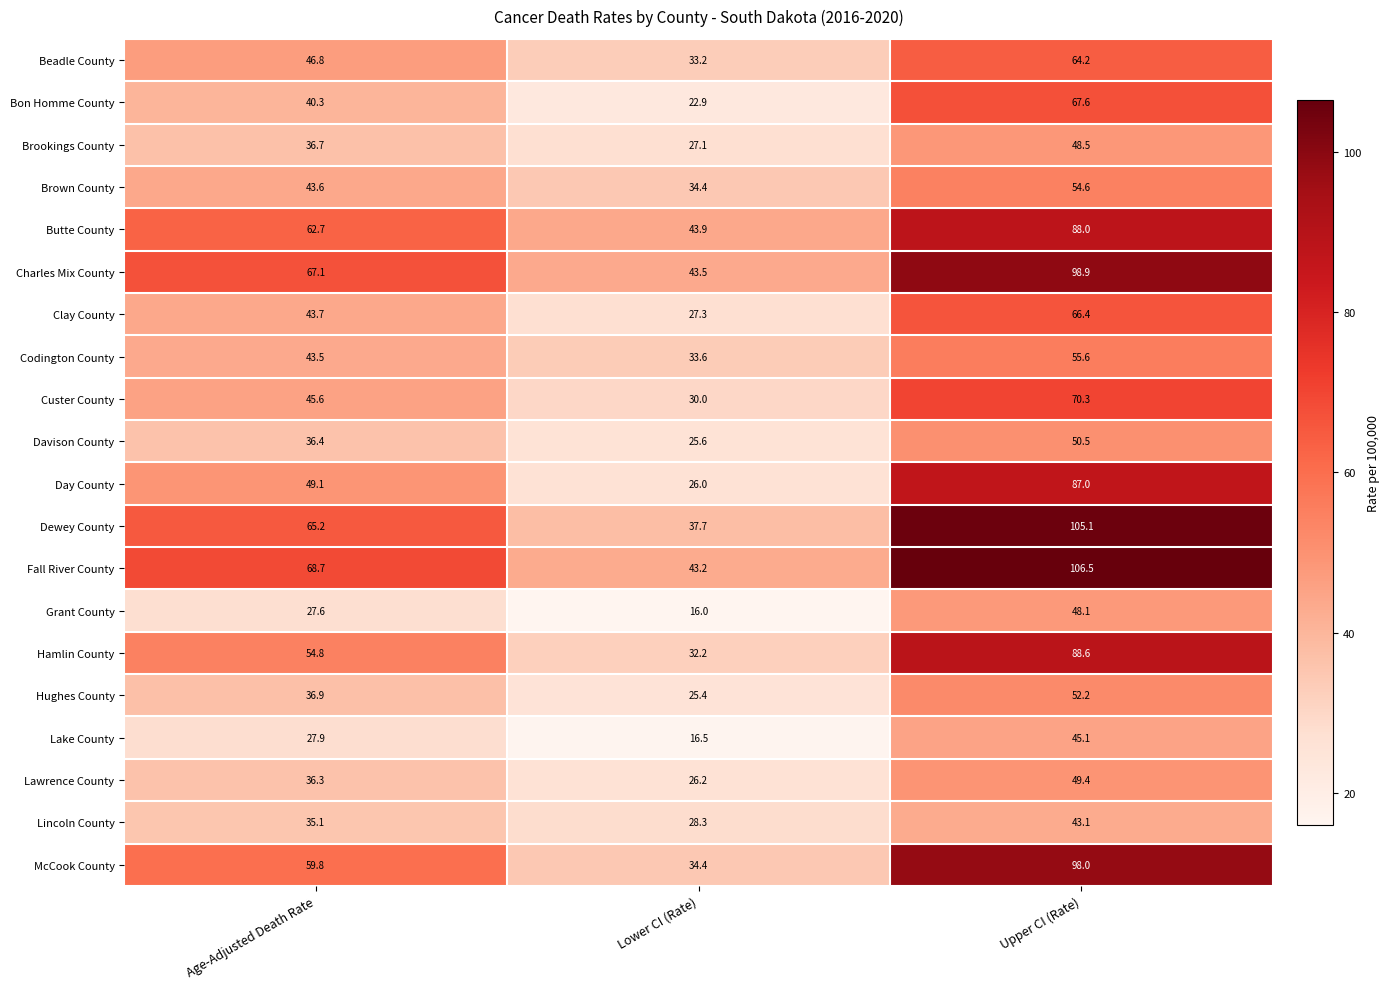

Which series has the largest range (max minus min)?

Dewey County